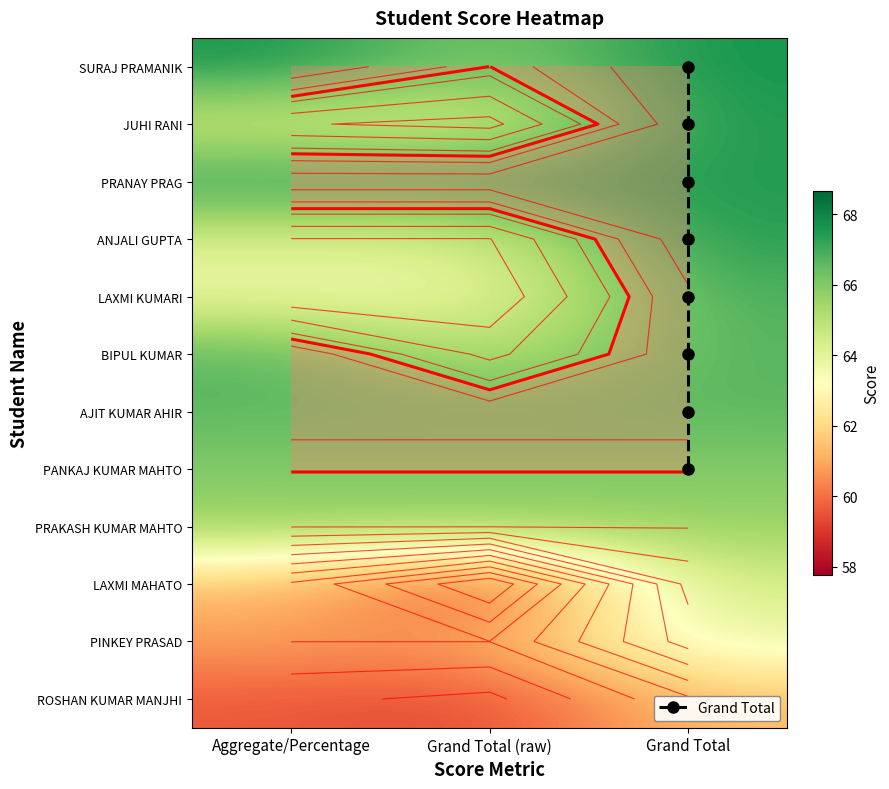

What is the sum of all SURAJ PRAMANIK values?

198.2